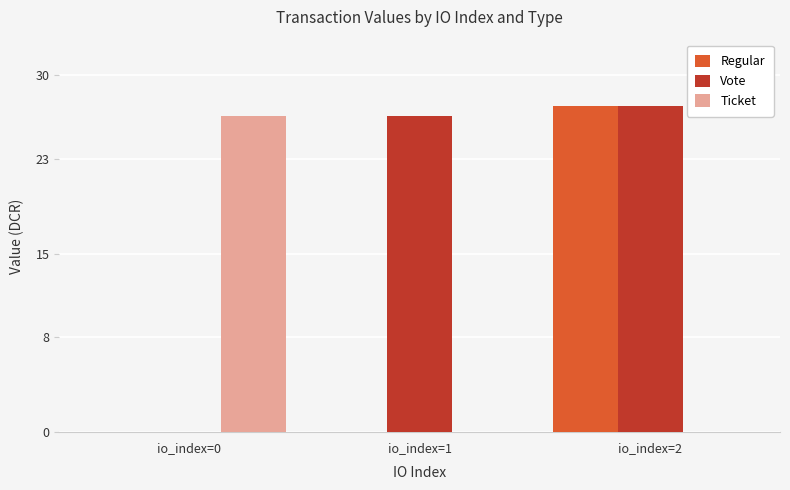

What is the spread (max minus min) of values at io_index=0?

26.6